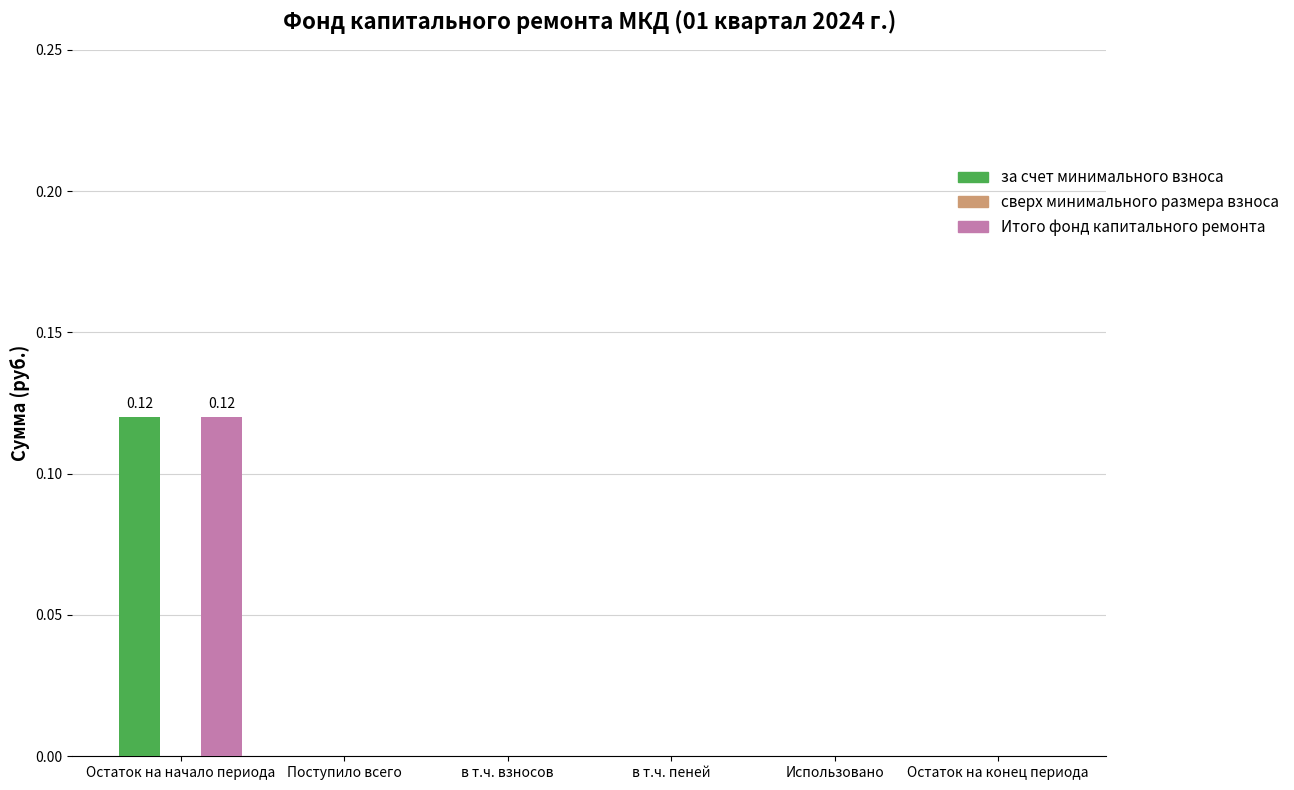

At which category is the sum across all series the highest?

Остаток на начало периода